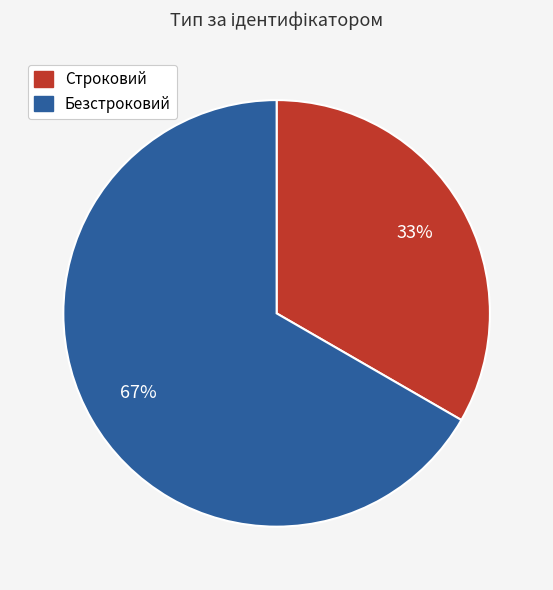

Count the number of slices in the pie.

2